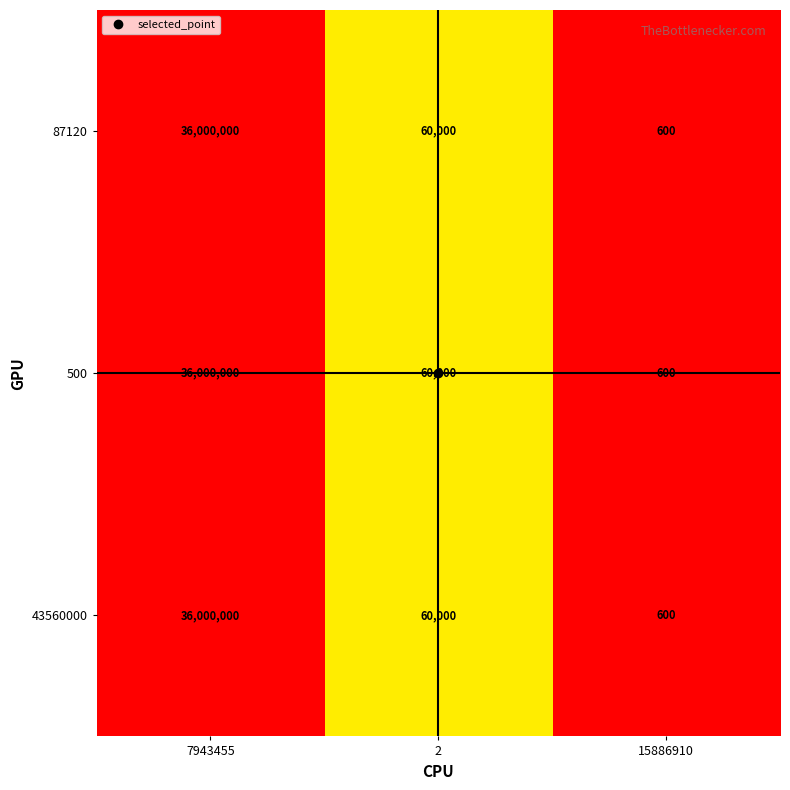

What is the total value across all series at 15886910?

1800